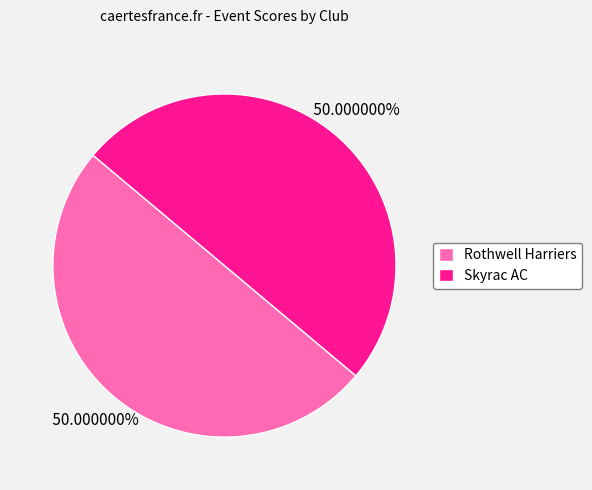

What portion of the pie excludes Rothwell Harriers?

50.0%